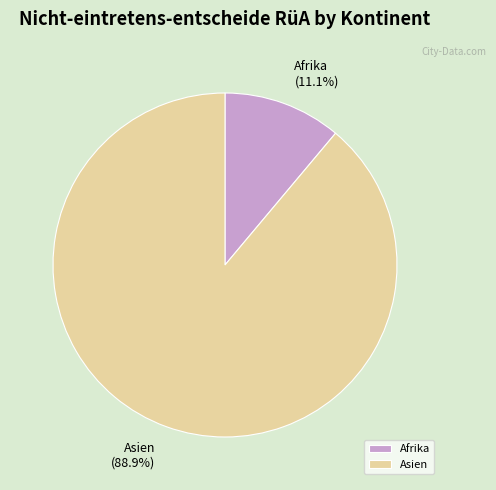

Is it true that Afrika is 11% of the pie?

True